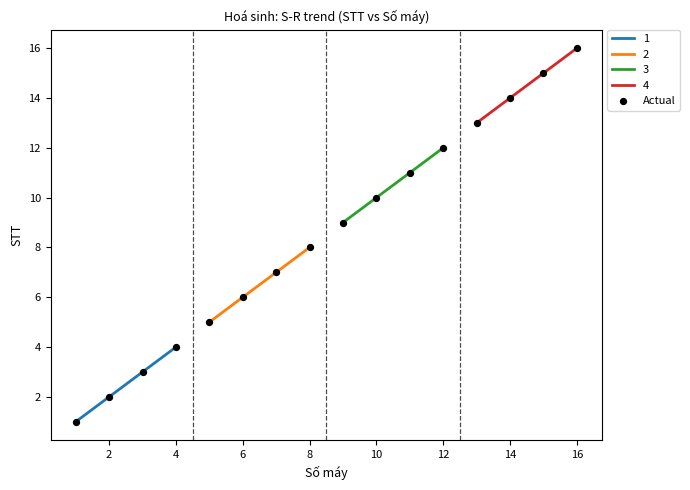

True or false: 1 has more than 0 points higher than both neighbors.

False